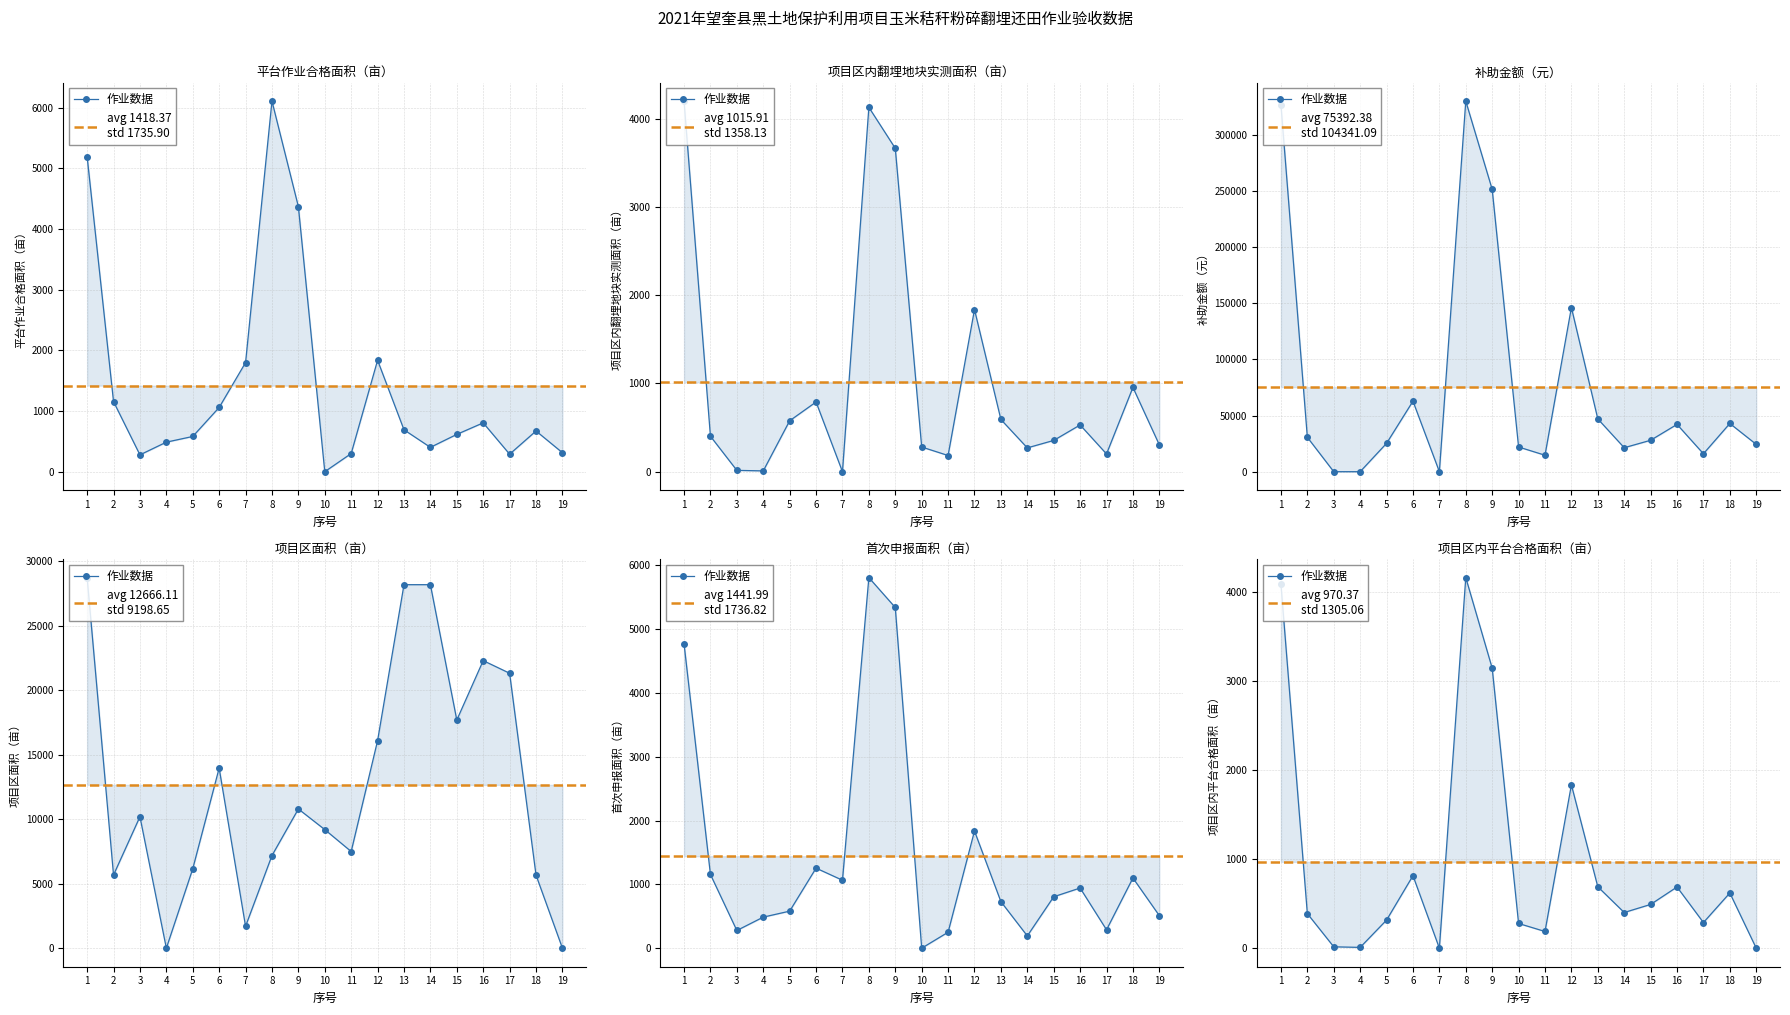

Between which two adjacent categories do 项目区内平台合格面积（亩） and 补助金额（元） first intersect?

2 and 3